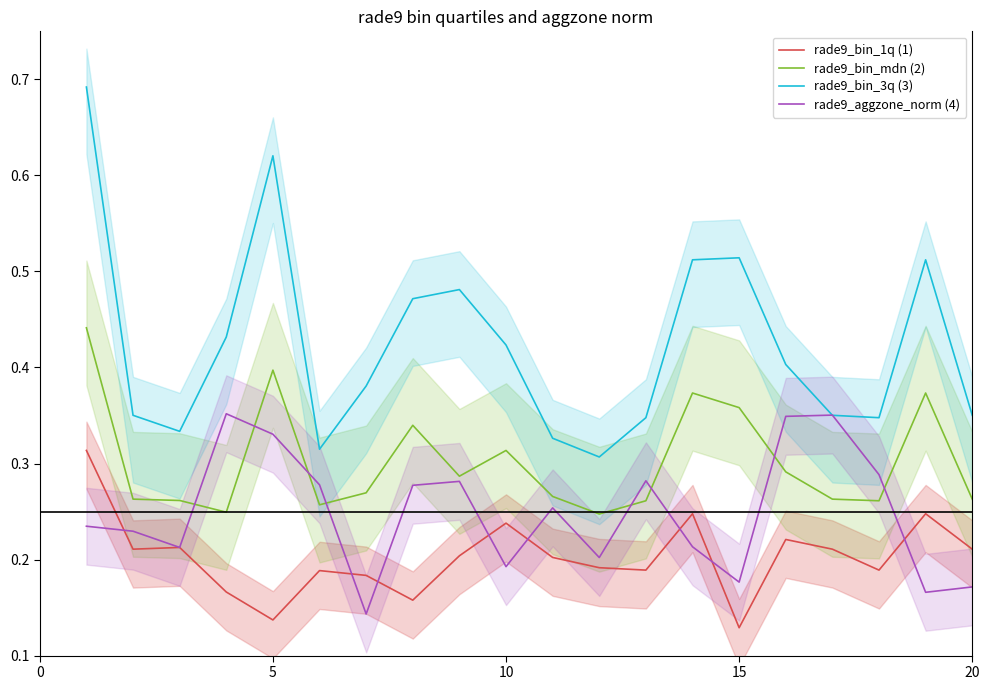

The rade9_aggzone_norm (4) series shows 0.0 at 10. True or false?

False